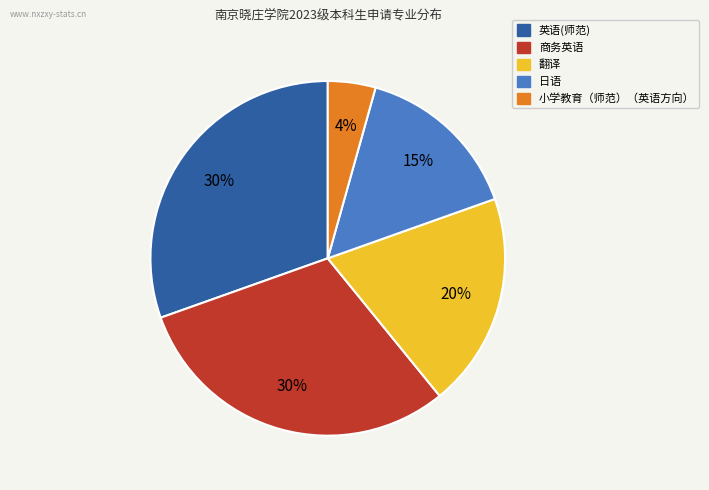

To the nearest percent, what is the average slice percentage?

20%